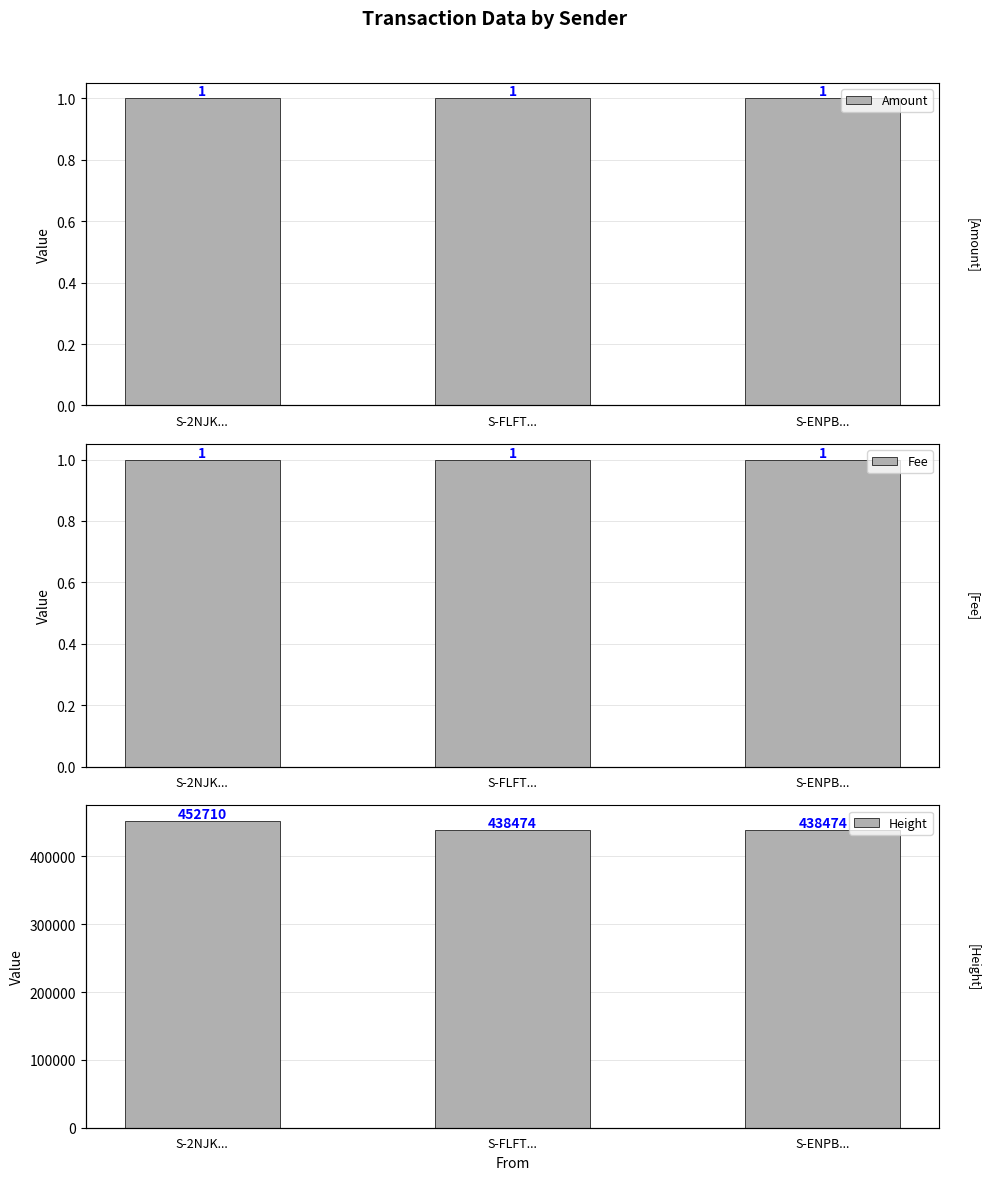

At which category is the sum across all series the highest?

S-2NJK...